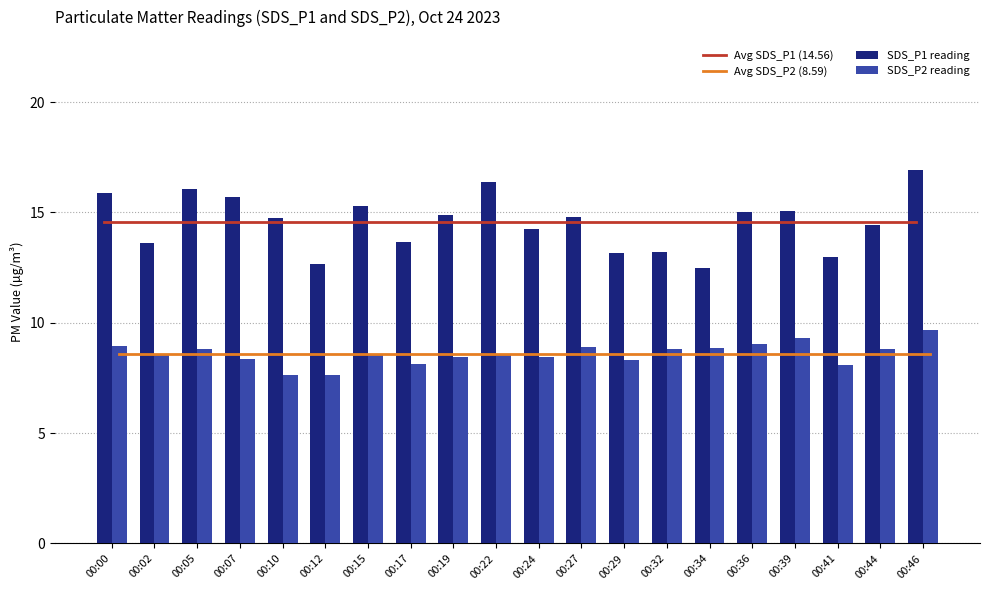

Reading left to right, list all the values displayed in this chart.

Avg SDS_P1 (14.56): 14.6	14.6	14.6	14.6	14.6	14.6	14.6	14.6	14.6	14.6	14.6	14.6	14.6	14.6	14.6	14.6	14.6	14.6	14.6	14.6
Avg SDS_P2 (8.59): 8.6	8.6	8.6	8.6	8.6	8.6	8.6	8.6	8.6	8.6	8.6	8.6	8.6	8.6	8.6	8.6	8.6	8.6	8.6	8.6
SDS_P1 reading: 15.9	13.6	16.1	15.7	14.7	12.7	15.3	13.7	14.9	16.4	14.2	14.8	13.2	13.2	12.5	15.0	15.1	13.0	14.4	16.9
SDS_P2 reading: 8.9	8.5	8.8	8.3	7.7	7.7	8.6	8.1	8.4	8.5	8.4	8.9	8.3	8.8	8.8	9.1	9.3	8.1	8.8	9.7